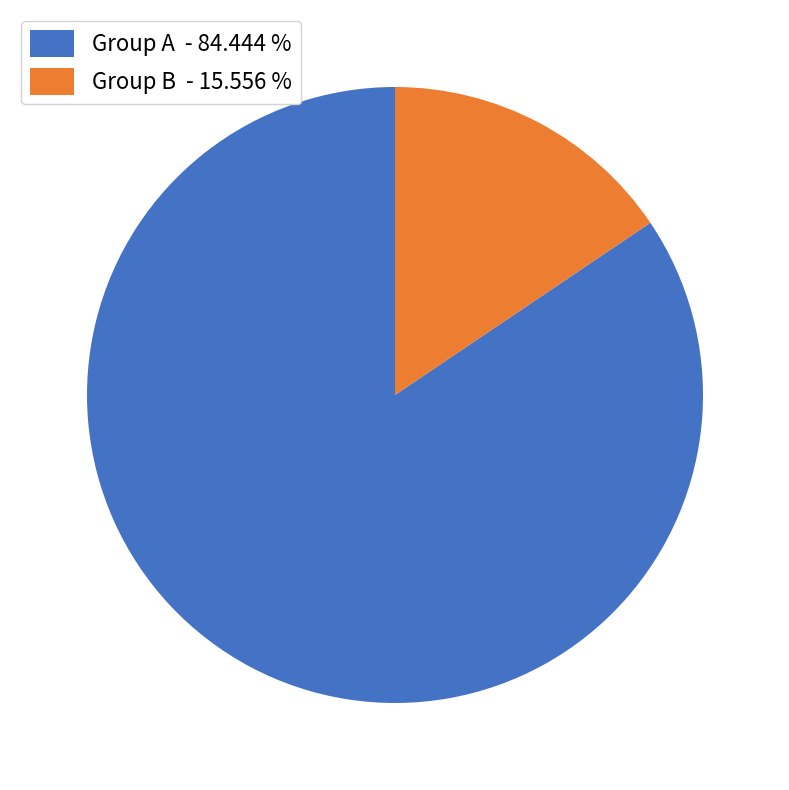

How many slices are in this pie chart?

2